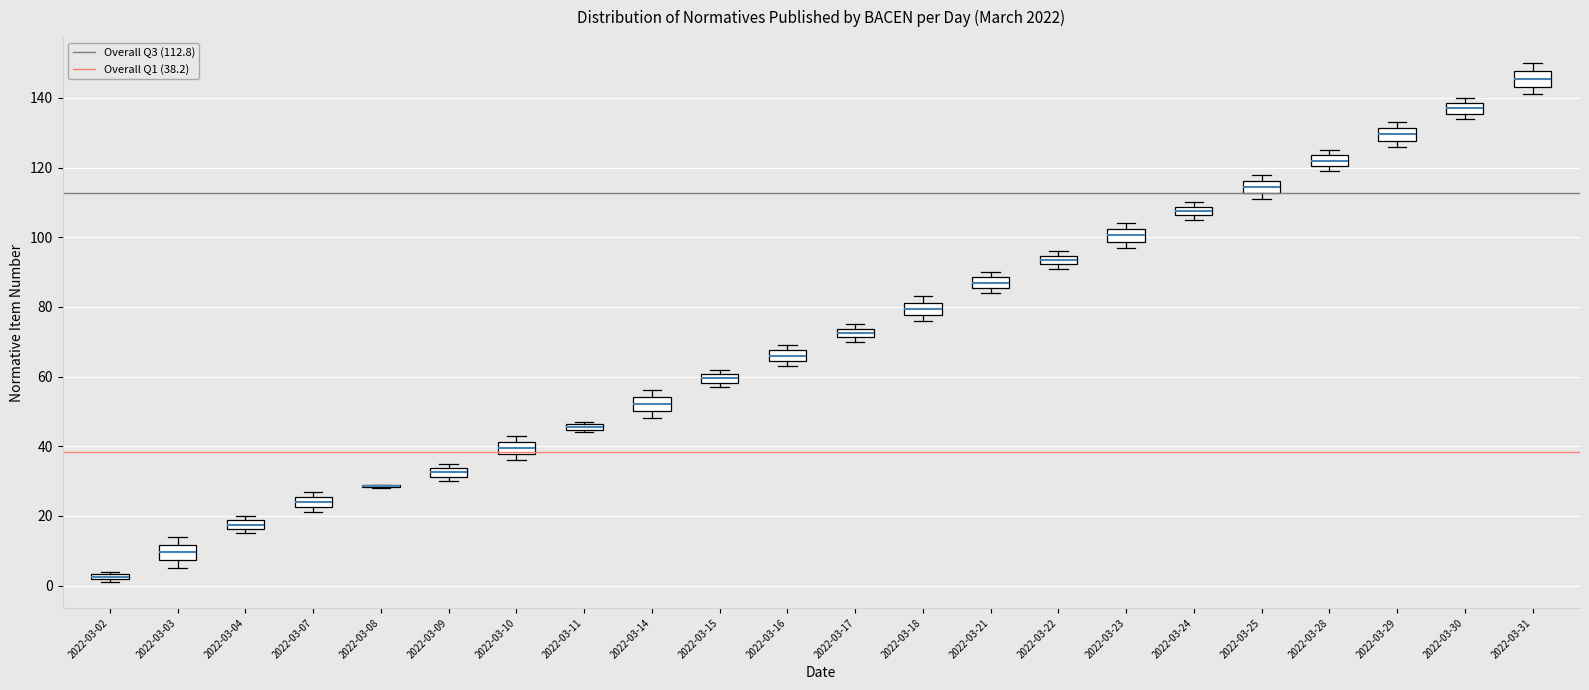

Where does the median line of the box for 2022-03-14 sit on the y-axis? The values are not printed on the chart, so give them approximately, as read against the axis.

52